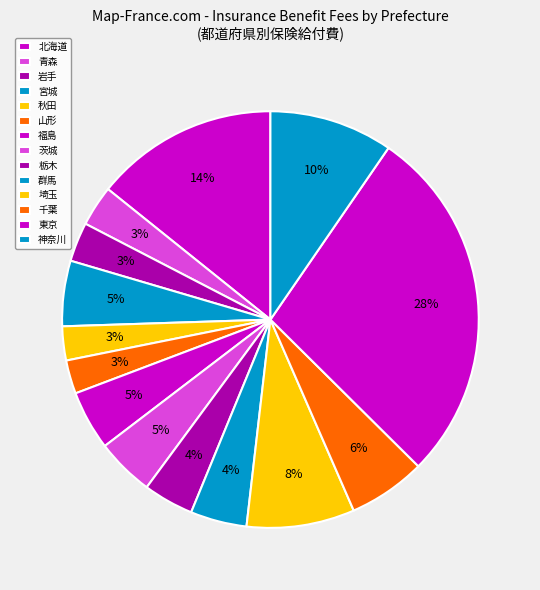

To the nearest percent, what is the average slice percentage?

7%